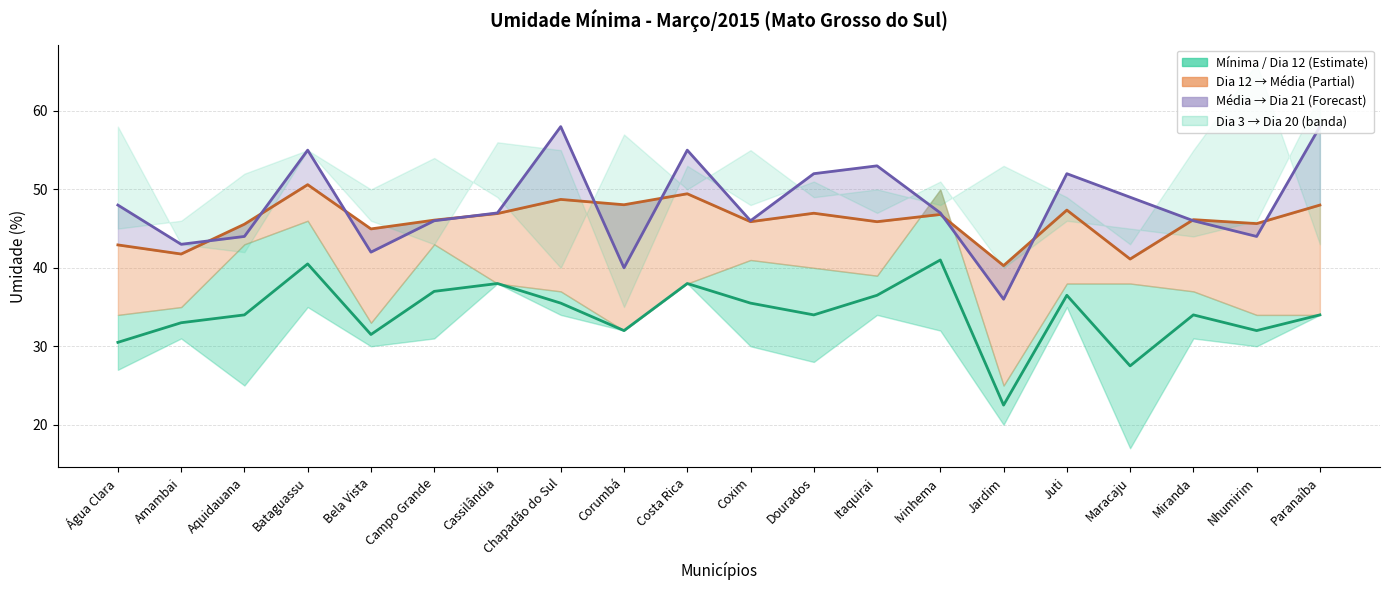

What is the difference between the Centro (Mín+D12)/2 values at Coxim and Aquidauana?

1.5